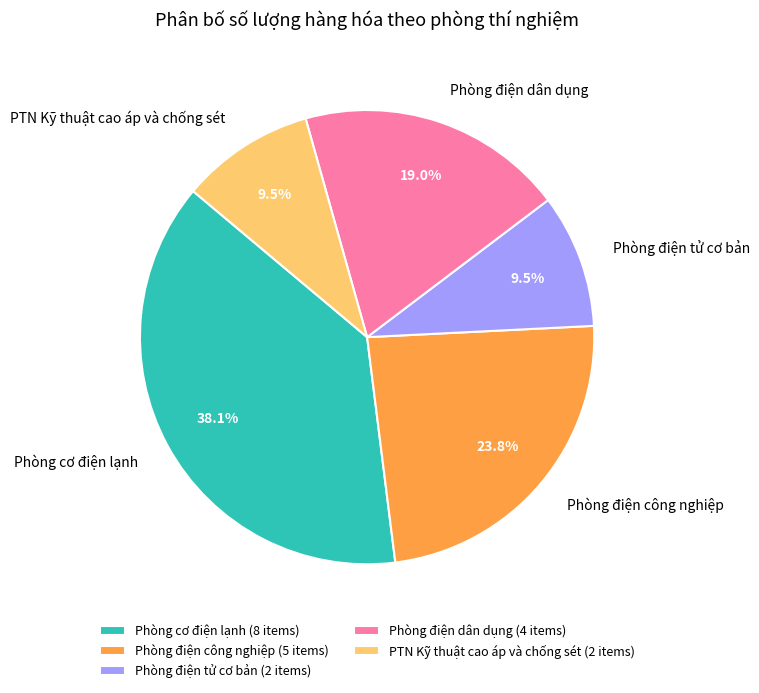

To the nearest percent, what is the combined percentage of PTN Kỹ thuật cao áp và chống sét and Phòng điện dân dụng?

29%